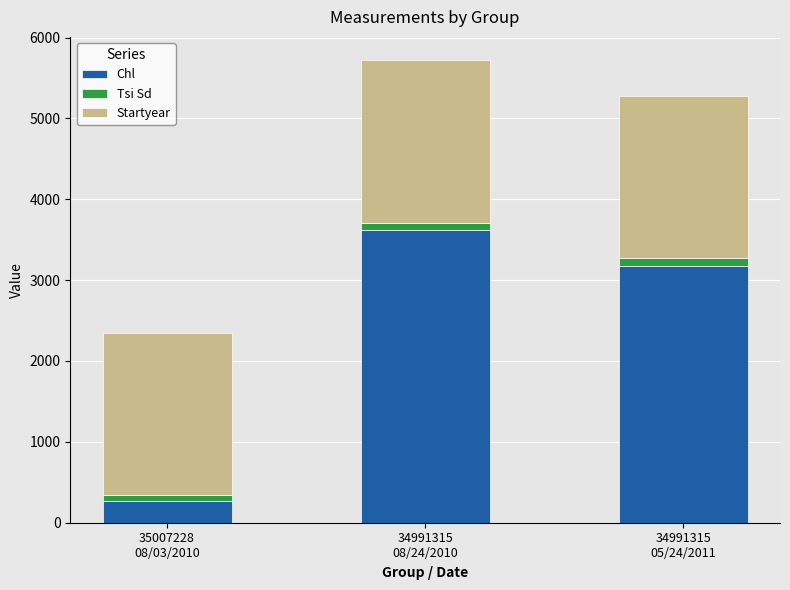

What are all the series names shown in the legend?

Chl, Tsi Sd, Startyear